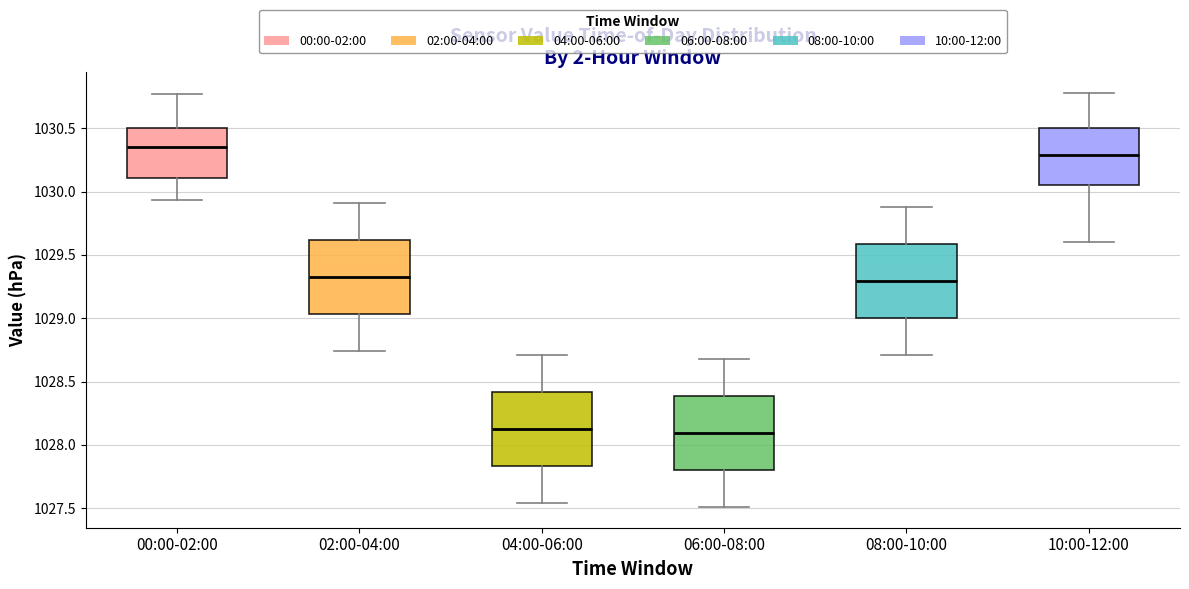

Which box has the highest median line?

00:00-02:00